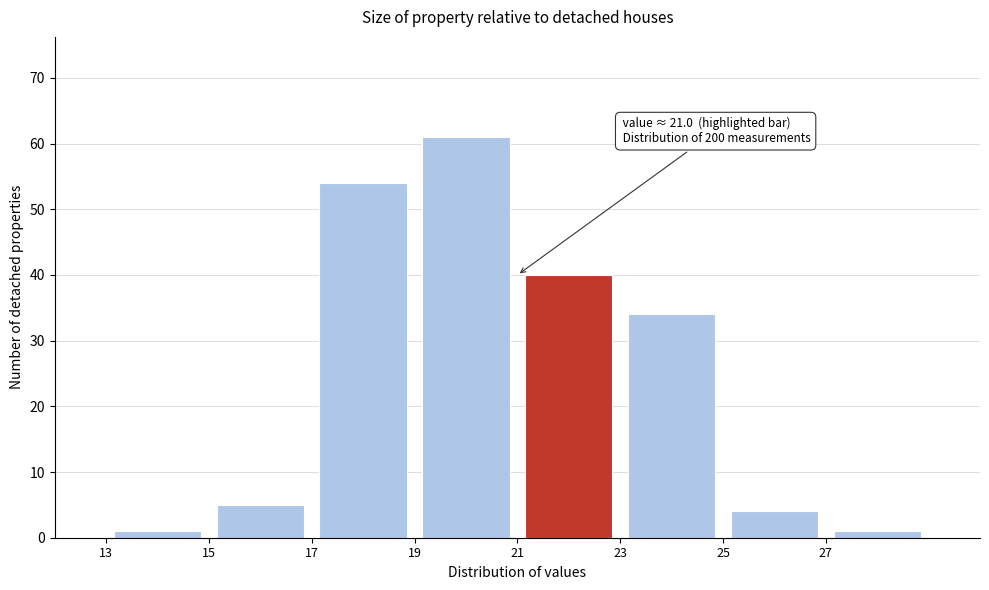

Which range on the x-axis has the tallest bar?

19 to 21